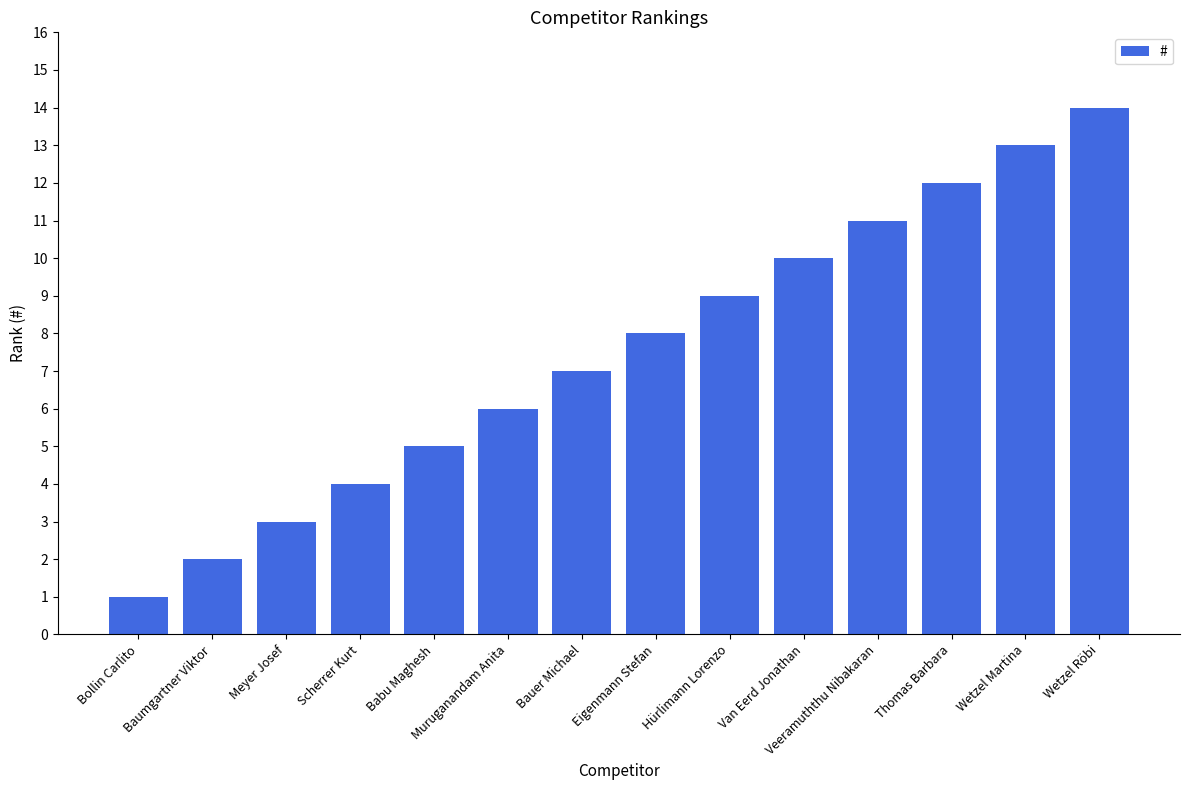

What is the label of the 14th bar from the left?

Wetzel Röbi